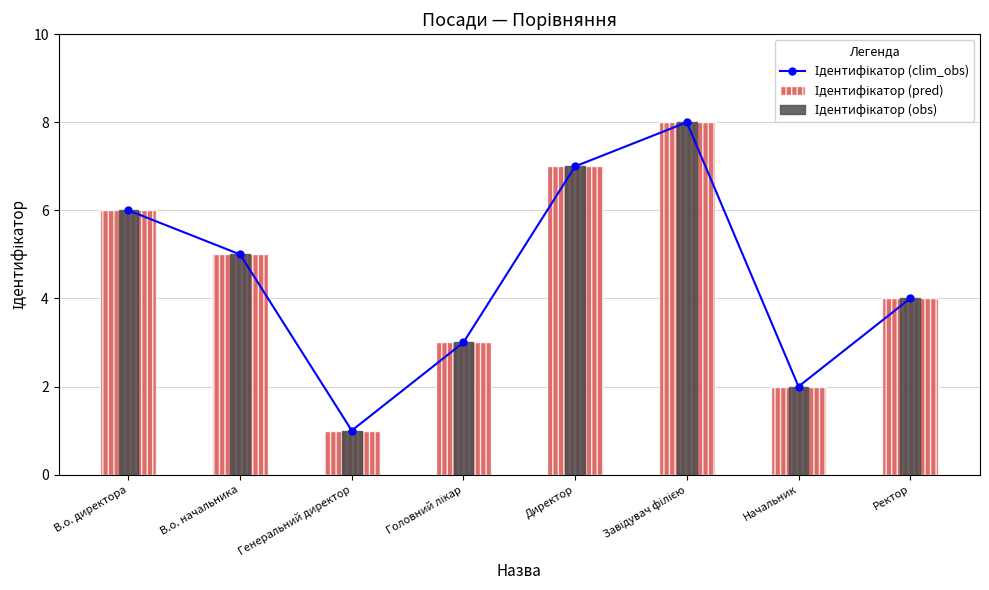

What is the label of the 8th bar from the left?

Ректор